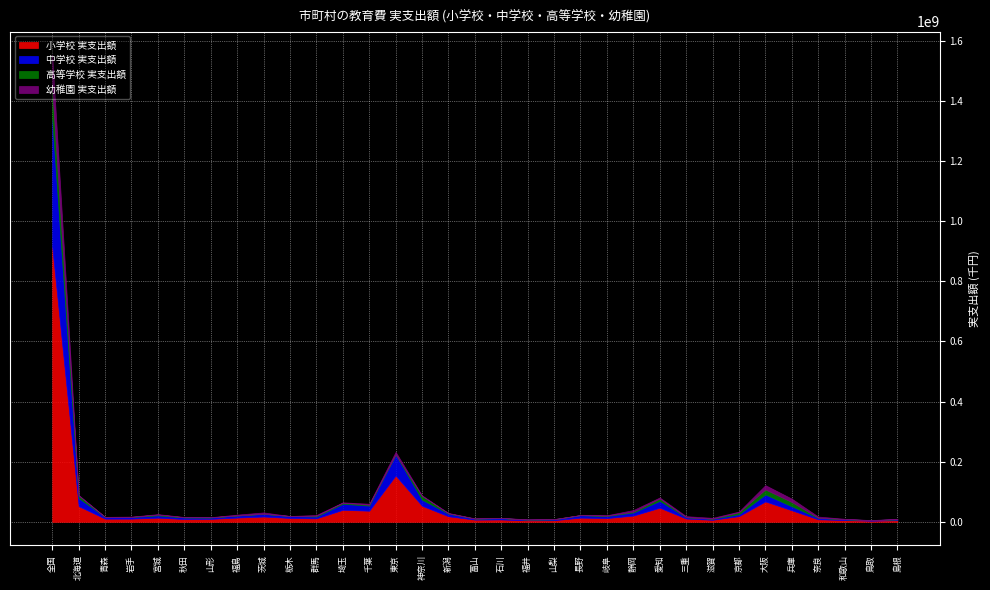

Reading left to right, transcribe all the data shown in this chart.

小学校 実支出額: 913462702	52009126	10460984	10479176	13816813	9186211	9795127	14051420	17520934	12792575	11463054	39876401	36887586	154029419	53238735	18328626	7297886	7656634	4886667	5308849	13900900	12271157	20685205	46896037	10787469	6619511	18938661	67763334	38252270	8281413	5839319	3656691	5316030
中学校 実支出額: 422991659	26927953	5519240	5529429	7441115	5132843	4423401	7053712	9204668	6408704	6096946	19935553	16970174	69910669	20166714	8812769	3396374	4357508	2339801	2716980	8095798	7047899	10309737	22616556	4566606	3472111	6233467	23275163	13358644	4459553	2570840	1765697	2976630
高等学校 実支出額: 103156578	8221894	50053	336652	2797803	835092	783288	0	0	0	2518671	3523442	2918559	0	12563292	1160796	0	794347	0	810233	328186	1026061	2744686	7992632	0	228251	6660873	16525952	14144669	802985	489448	0	194774
幼稚園 実支出額: 113794842	1922138	474048	902686	1479099	773040	328100	2821177	4477024	102403	2594502	1503373	3302542	8865564	1927528	1159259	751284	181590	1025276	101063	227816	1572477	5378979	3408935	3398829	2896544	2281266	14339328	11221013	3894610	1209875	235189	1612062